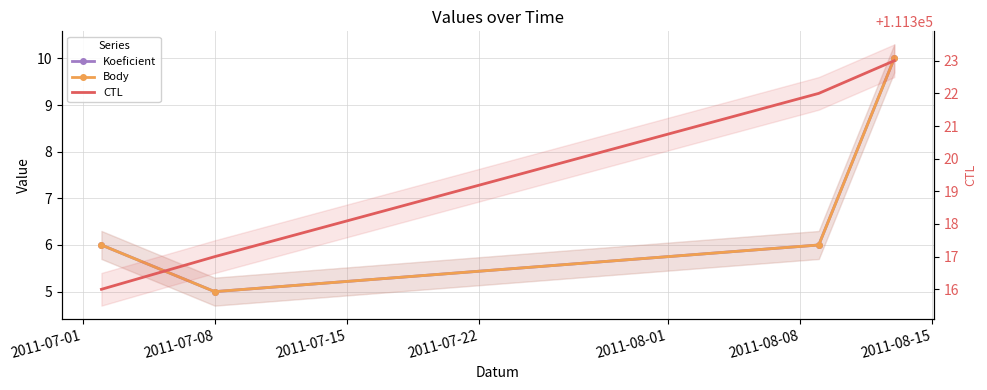

At which category does Body reach its first local valley?

2011-07-08